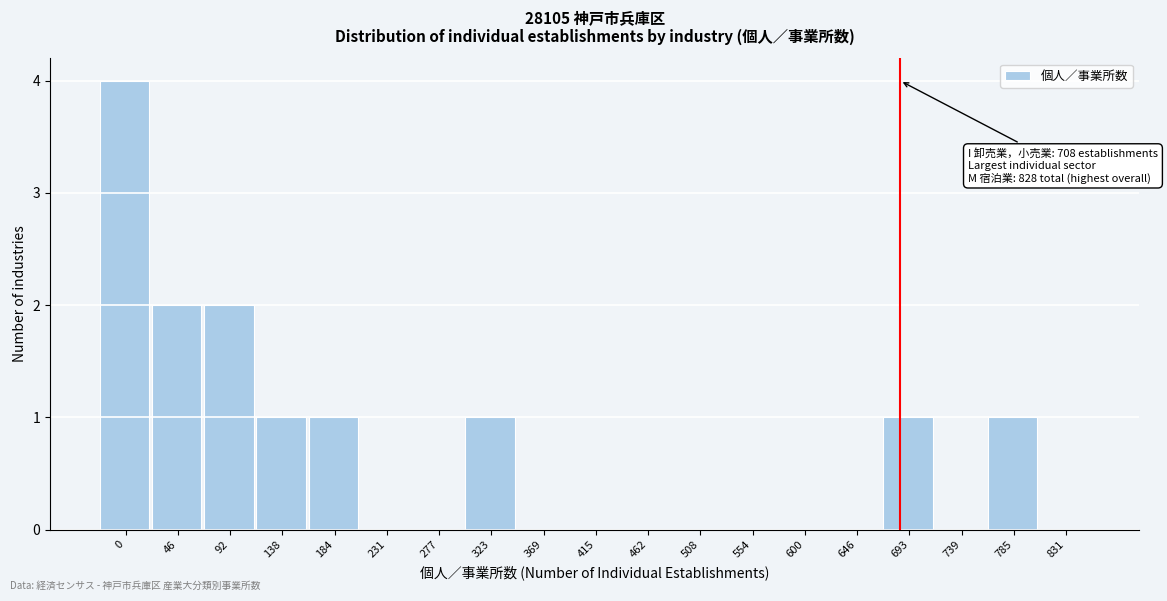

Reading left to right, list all the values displayed in this chart.

0=4	46=2	92=2	138=1	184=1	231=0	277=0	323=1	369=0	415=0	462=0	508=0	554=0	600=0	646=0	693=1	739=0	785=1	831=0